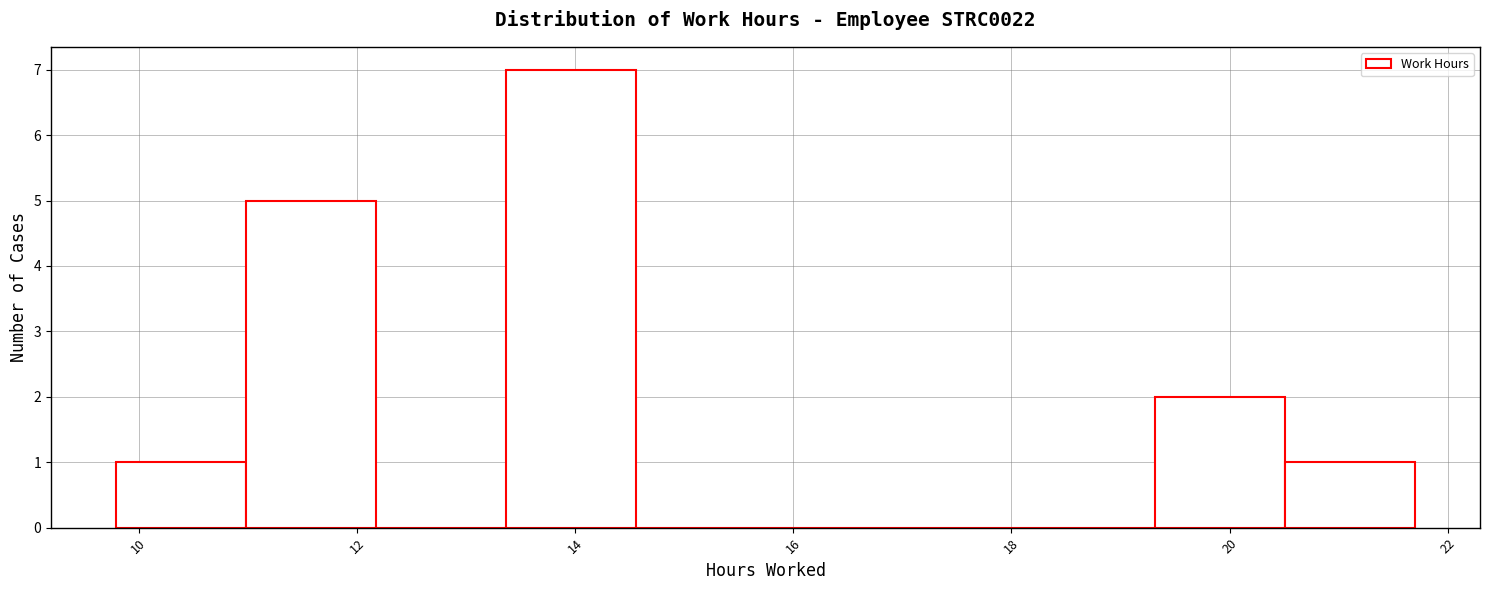

Reading left to right, list every bar in this chart as the range it spans on the x-axis followed by its height. Neither the bar edges nor the heights are printed on the chart, so give them approximately, as read against the axes.

9.8 to 11.0: 1
11.0 to 12.2: 5
12.2 to 13.4: 0
13.4 to 14.6: 7
14.6 to 15.8: 0
15.8 to 17.0: 0
17.0 to 18.2: 0
18.2 to 19.4: 0
19.4 to 20.6: 2
20.6 to 21.8: 1